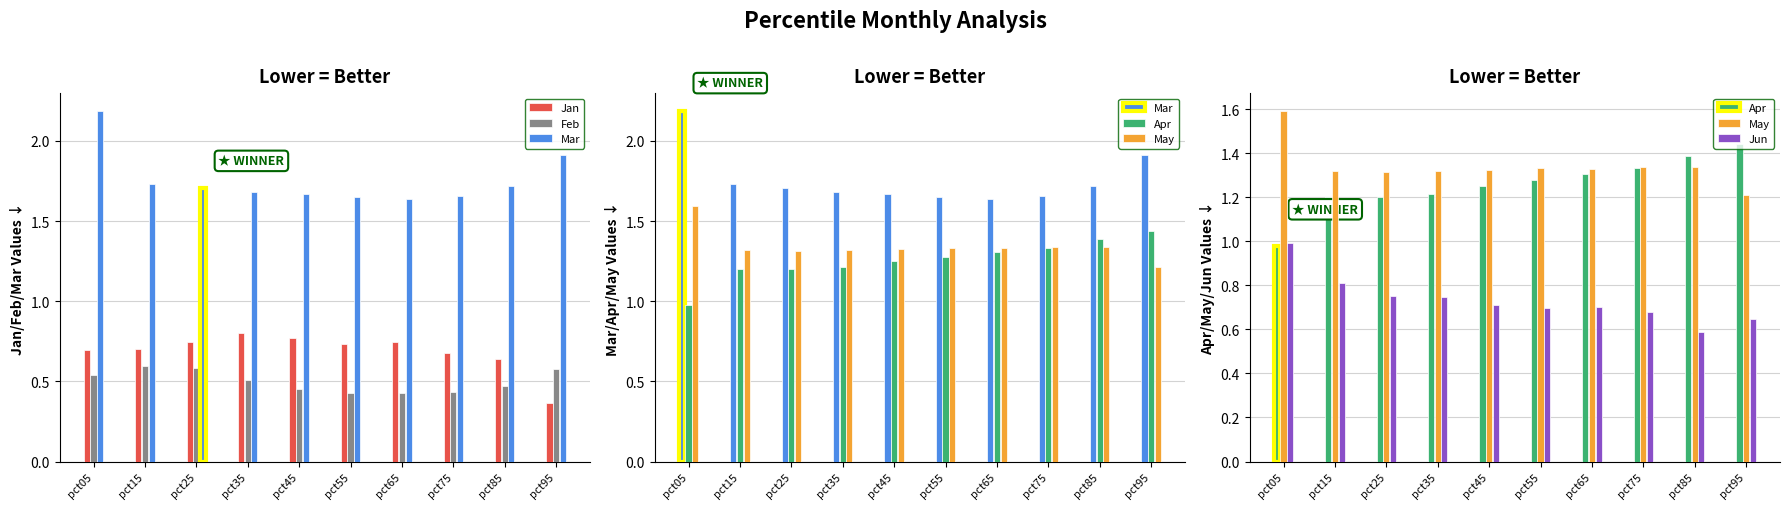

What are all the series names shown in the legend?

Jan, Feb, Mar, Apr, May, Jun